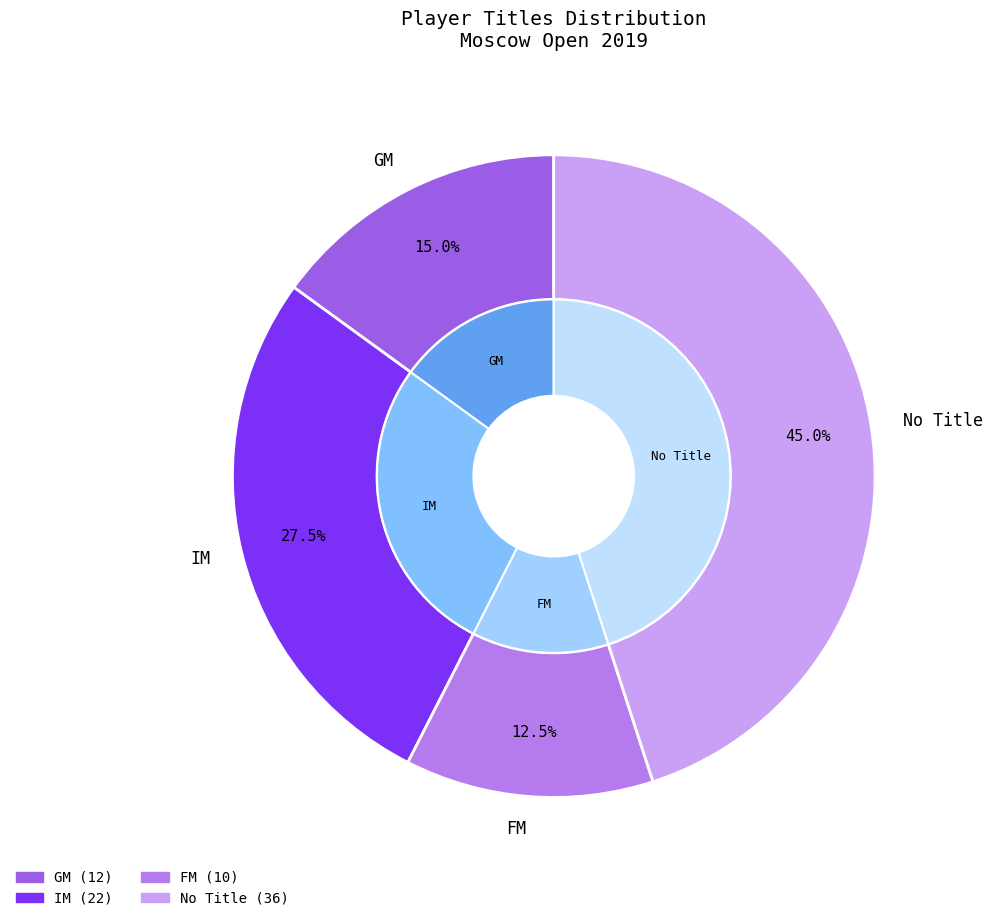

To the nearest percent, what is the combined percentage of FM and ?

58%